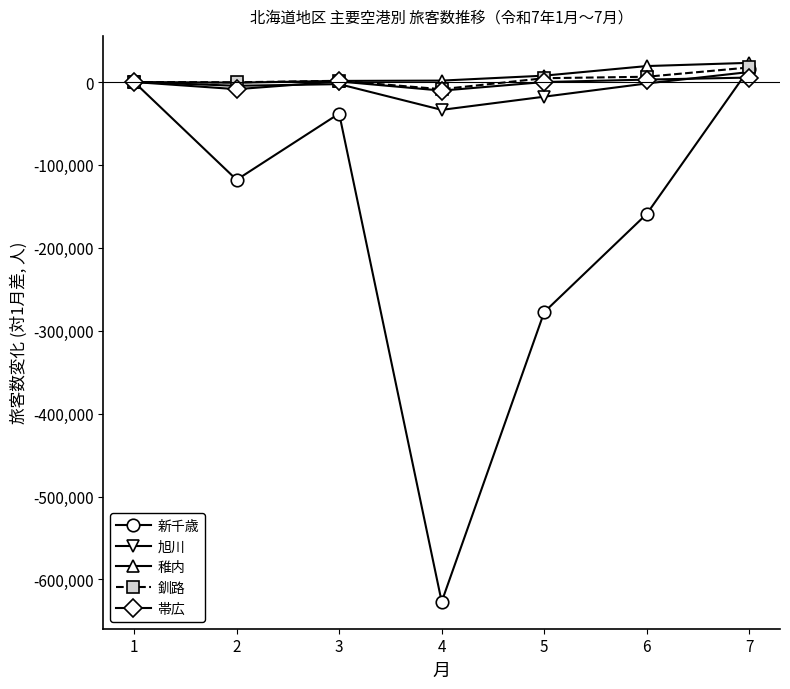

The value of 旭川 at 1 is 0. True or false?

True